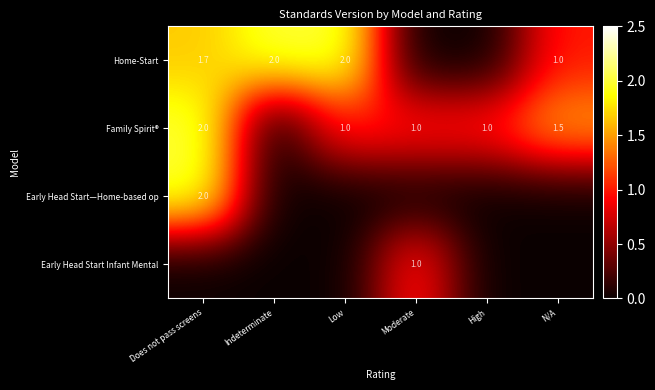

The Home-Start series shows 1.0 at N/A. True or false?

True